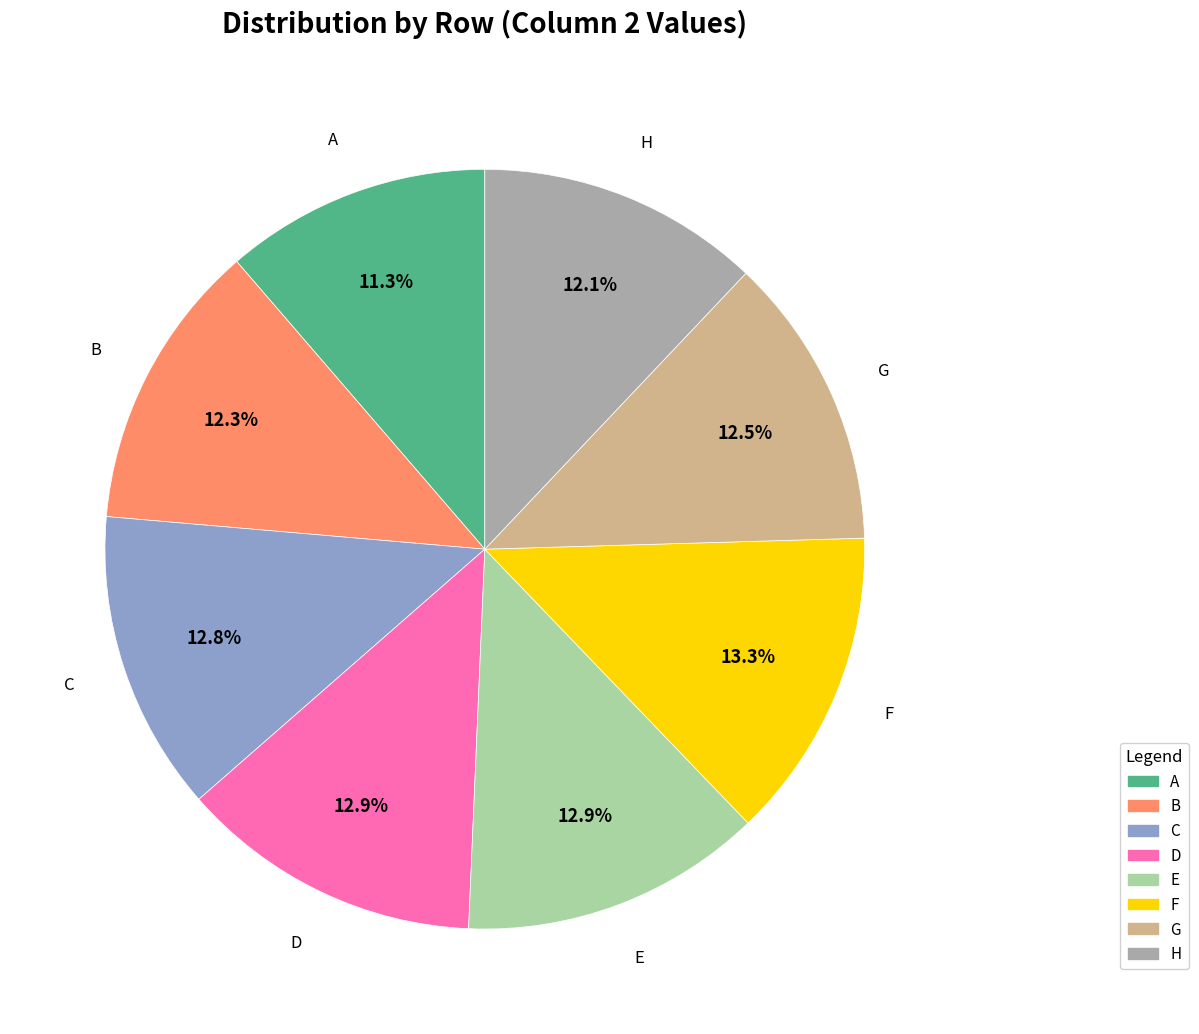

To the nearest percent, what is the difference between the A and C slice percentages?

1%